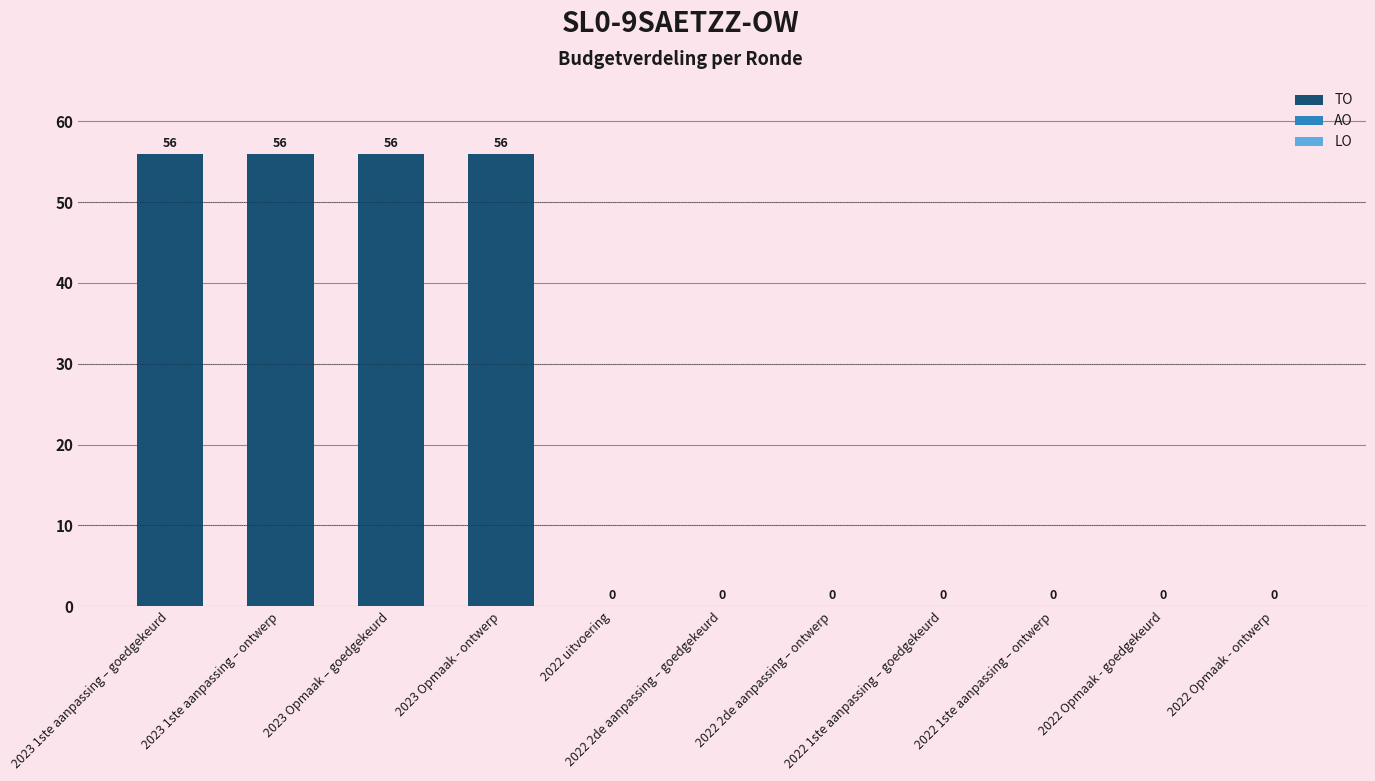

How many values are between 0 and 56?

11